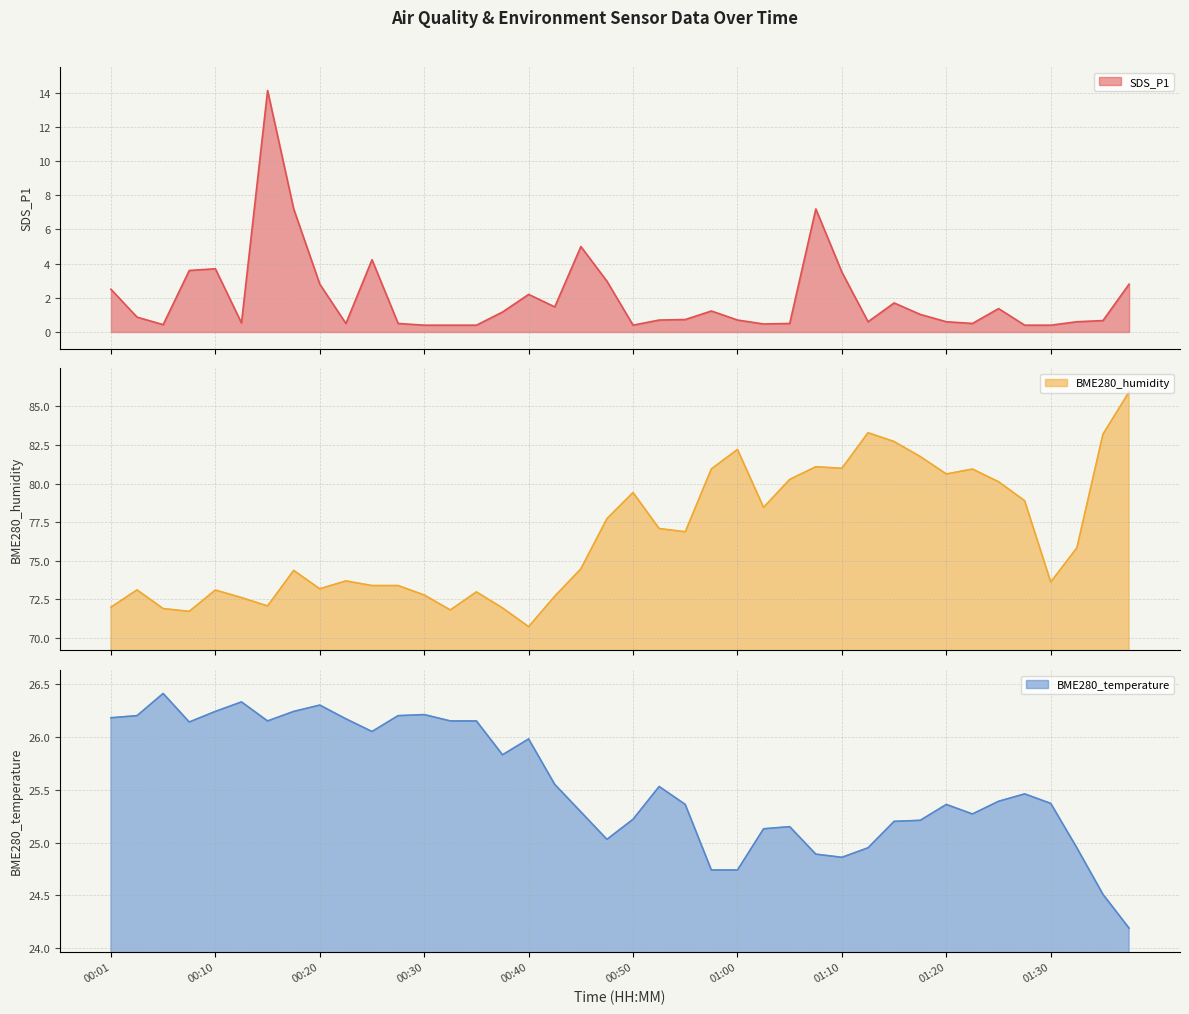

Is the value of SDS_P1 at 00:18 greater than the value of BME280_temperature at 00:30?

No